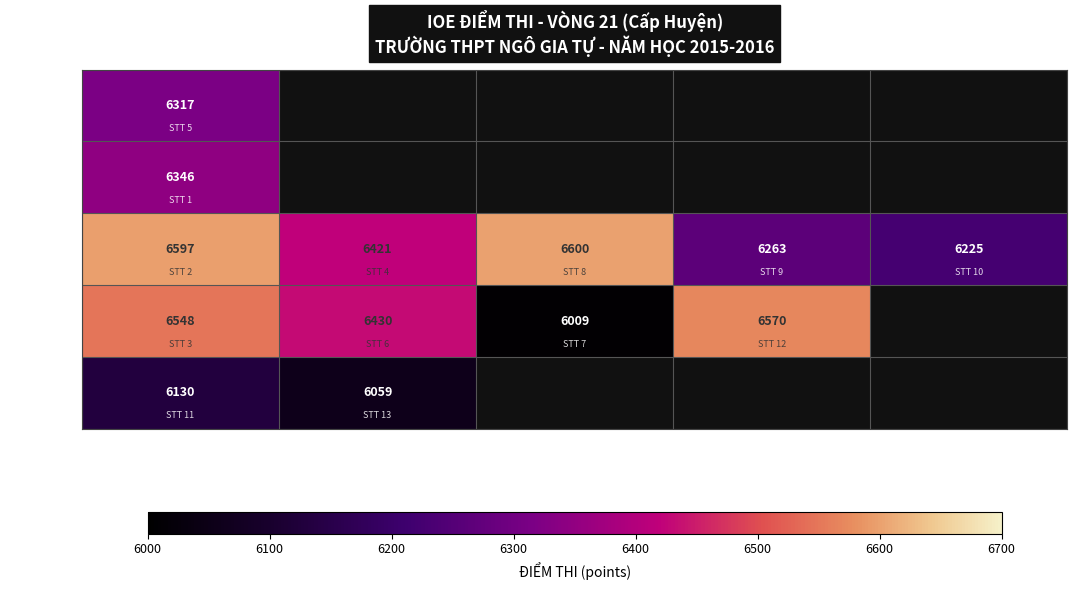

How many values in the 10B7 series are below 6421?

2